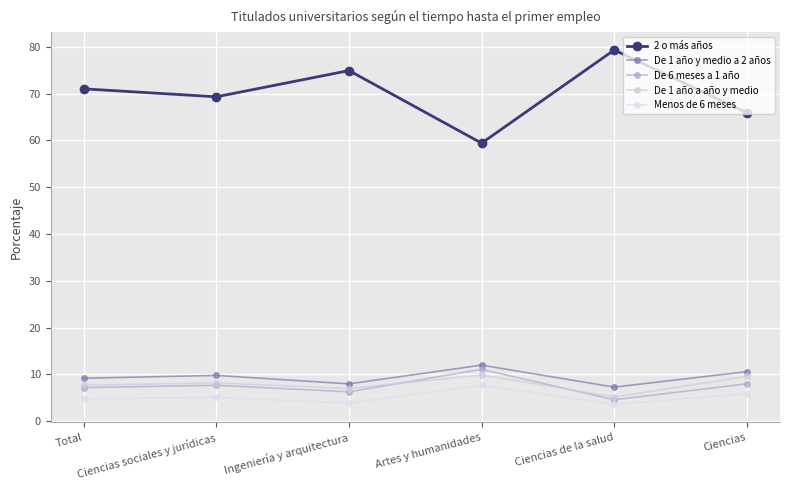

Reading left to right, what are all the values shown in this chart?

2 o más años: 71.0	69.3	74.9	59.4	79.3	65.9
De 1 año y medio a 2 años: 9.2	9.8	8.0	12.0	7.3	10.6
De 6 meses a 1 año: 7.2	7.7	6.3	11.1	4.6	8.0
De 1 año a año y medio: 7.7	8.2	7.0	9.9	5.2	9.6
Menos de 6 meses: 4.8	5.1	3.9	7.7	3.6	5.9